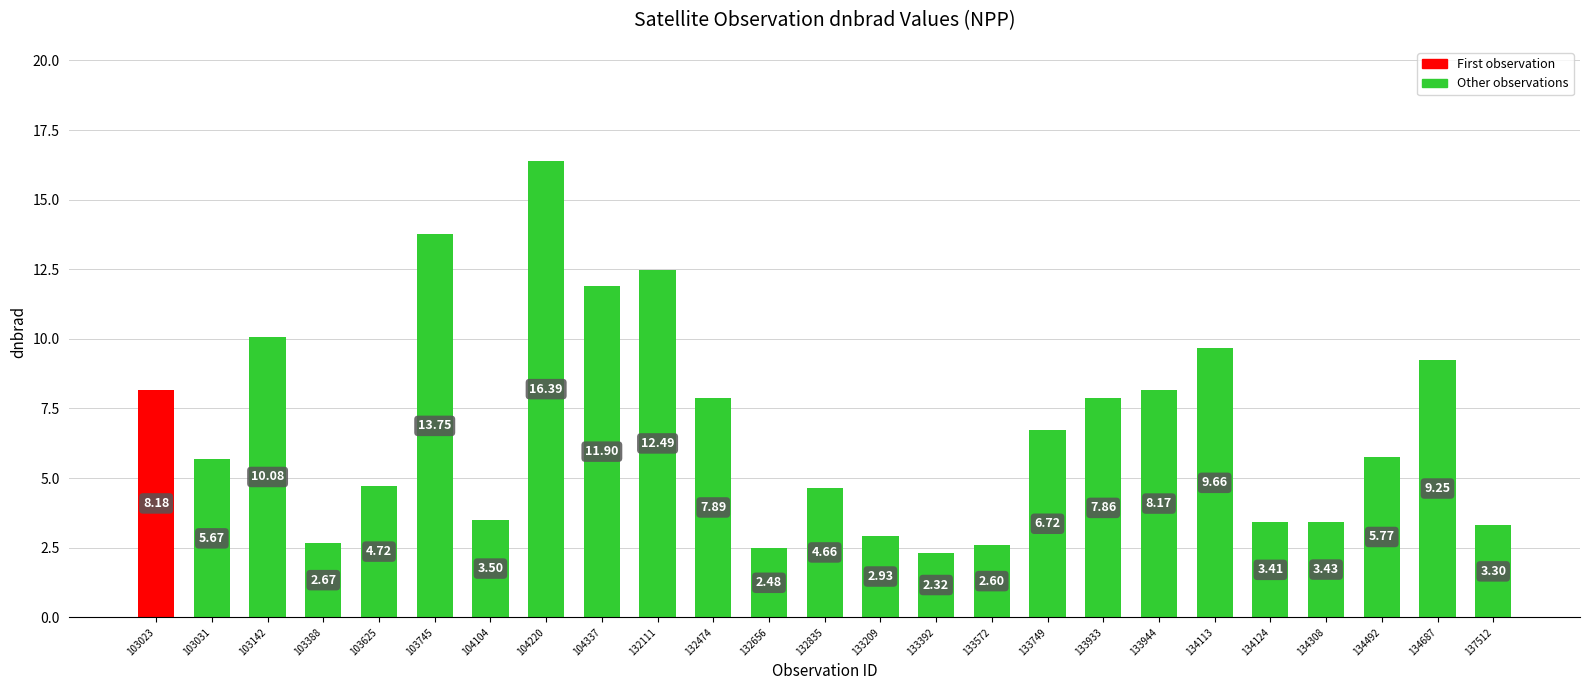

Rank the categories by value from lowest to highest.

133392, 132656, 133572, 103388, 133209, 137512, 134124, 134308, 104104, 132835, 103625, 103031, 134492, 133749, 133933, 132474, 133944, 103023, 134687, 134113, 103142, 104337, 132111, 103745, 104220